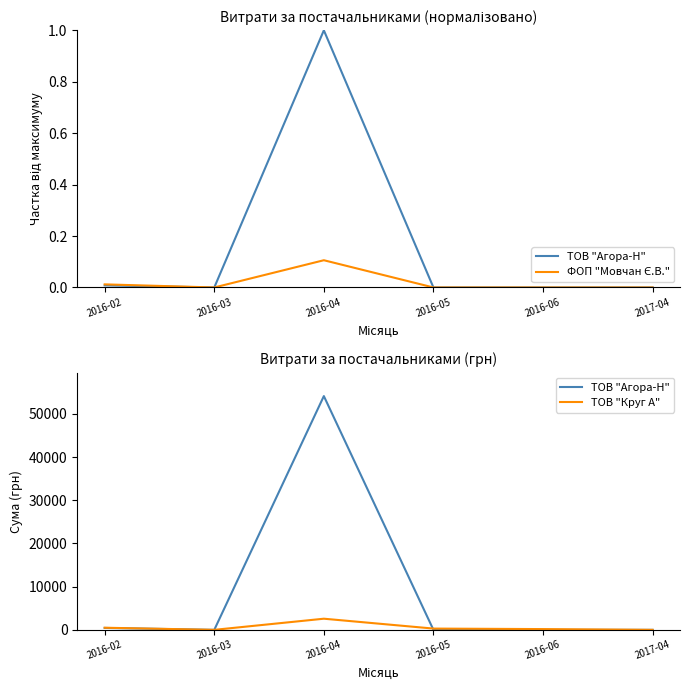

True or false: ТОВ "Агора-Н" has a value of 0.0 at 2016-06.

True